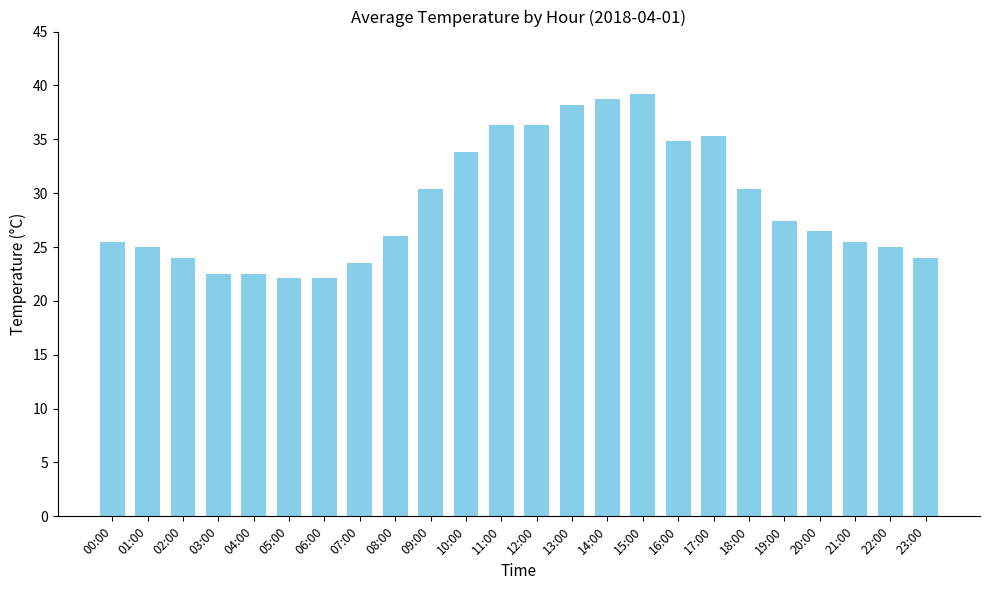

What is the smallest value displayed?

22.1